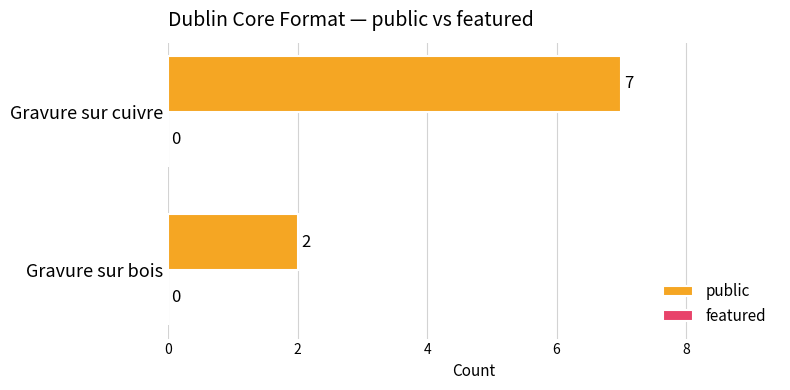

The value at Gravure sur cuivre is 7. True or false?

True